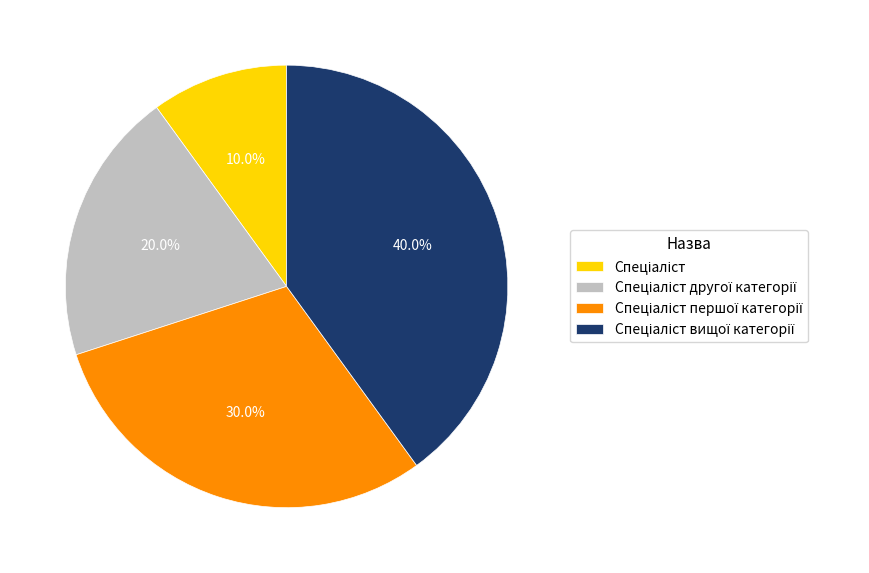

Is there any slice that represents more than half of the pie?

No